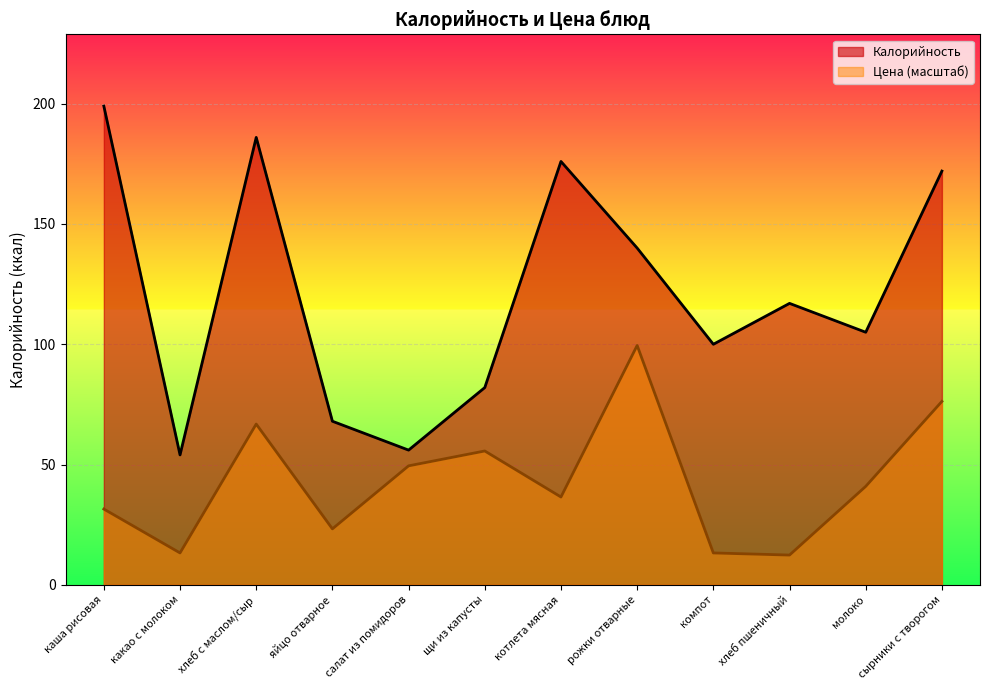

What is the difference between the Калорийность values at яйцо отварное and каша рисовая?

131.0